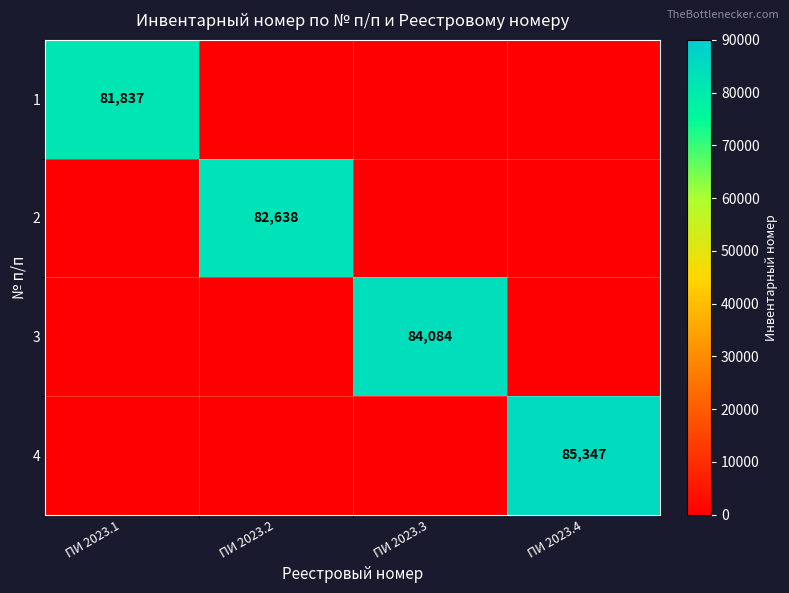

Which label corresponds to the smallest value in the chart?

ПИ 2023.2